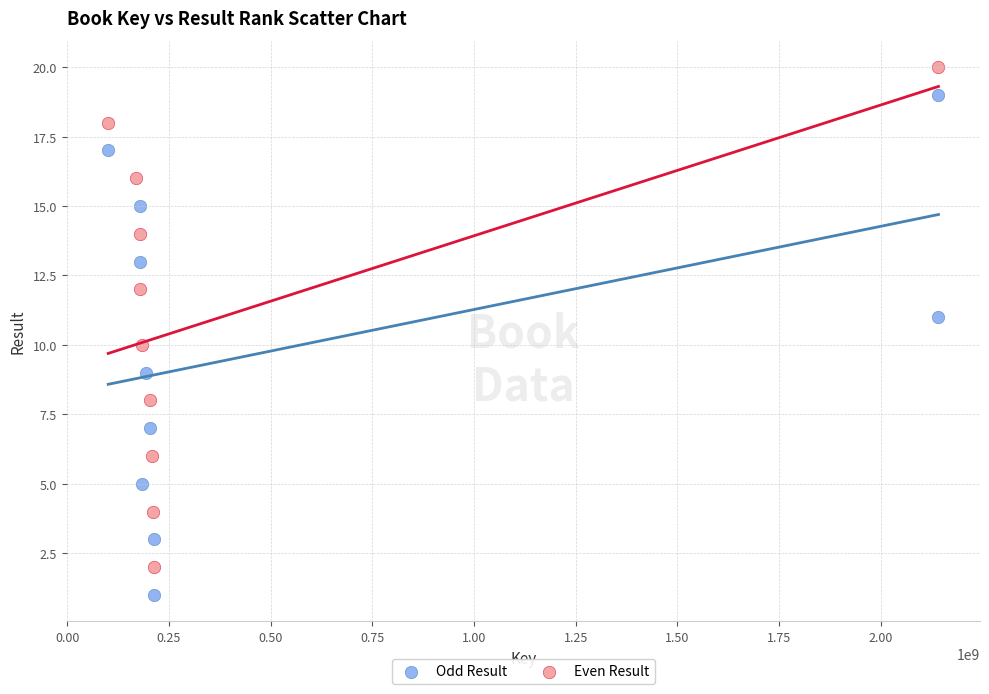

Which series contains the highest Y value?

Even Result